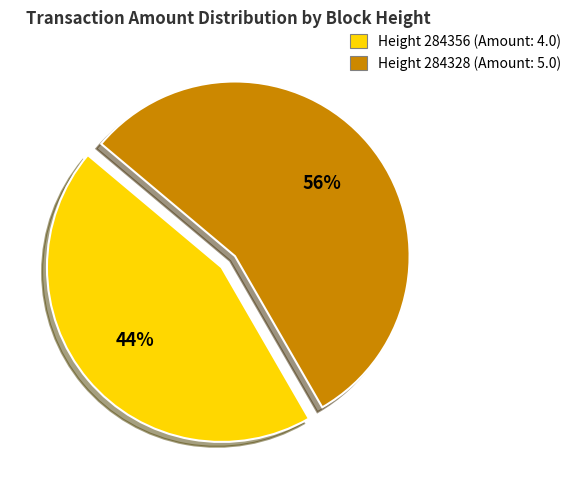

To the nearest percent, what is the average slice percentage?

50%